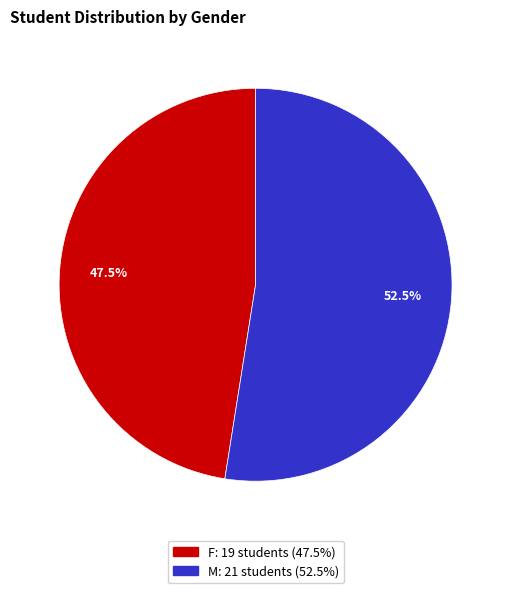

Which has a higher value, F or M?

M